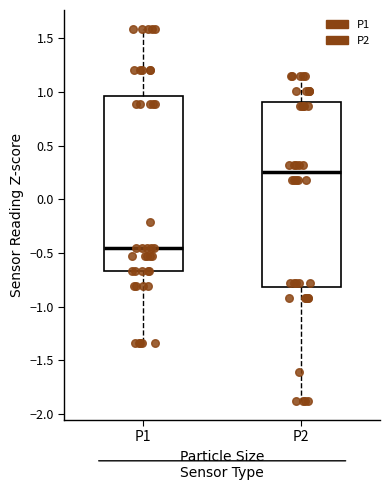

Where does the lower whisker of the box for P1 end on the y-axis? The values are not printed on the chart, so give them approximately, as read against the axis.

-1.35